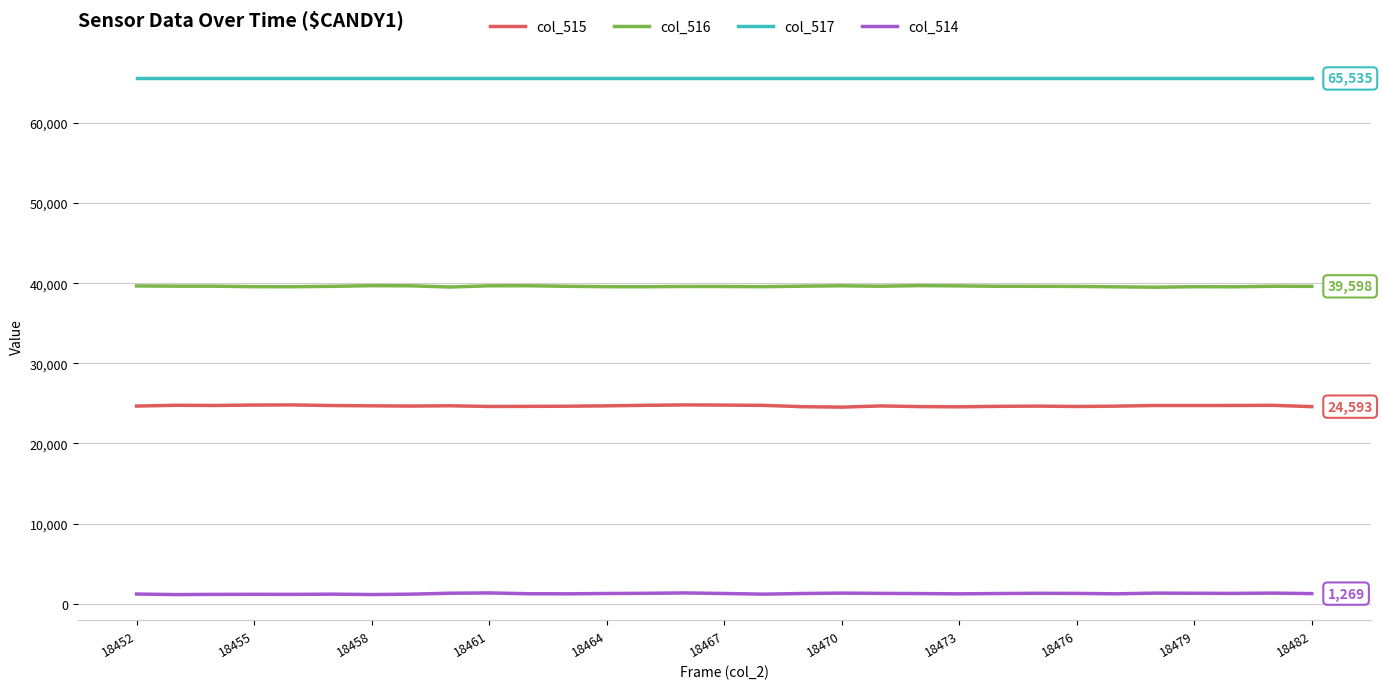

Which series has the largest total across all categories?

col_517